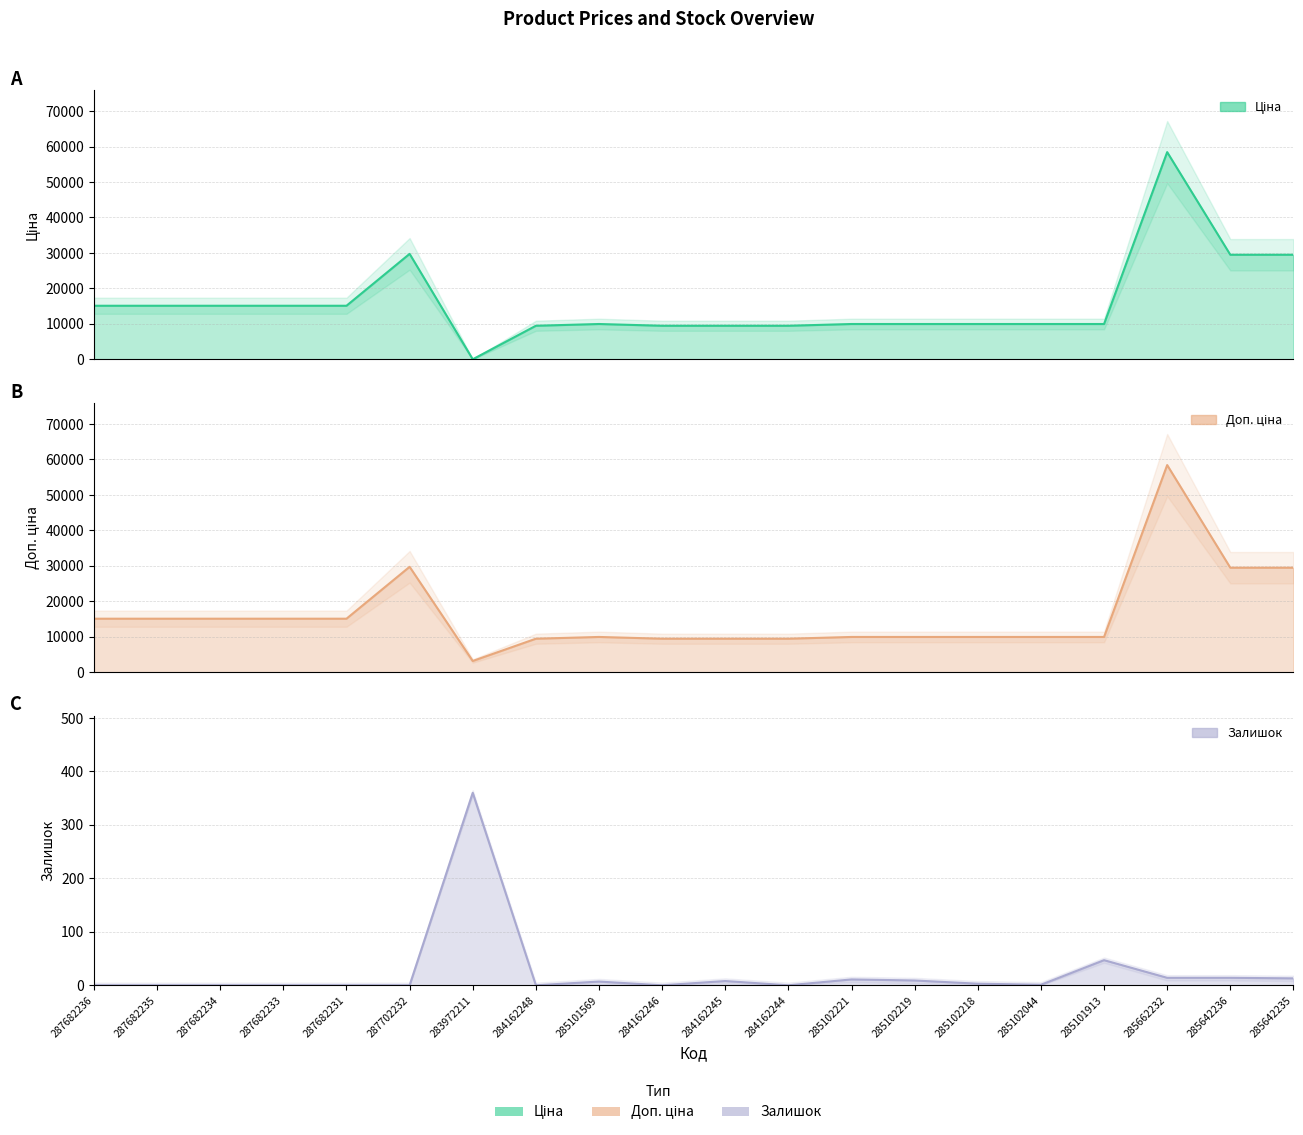

What are all the series names shown in the legend?

Ціна, Доп. ціна, Залишок